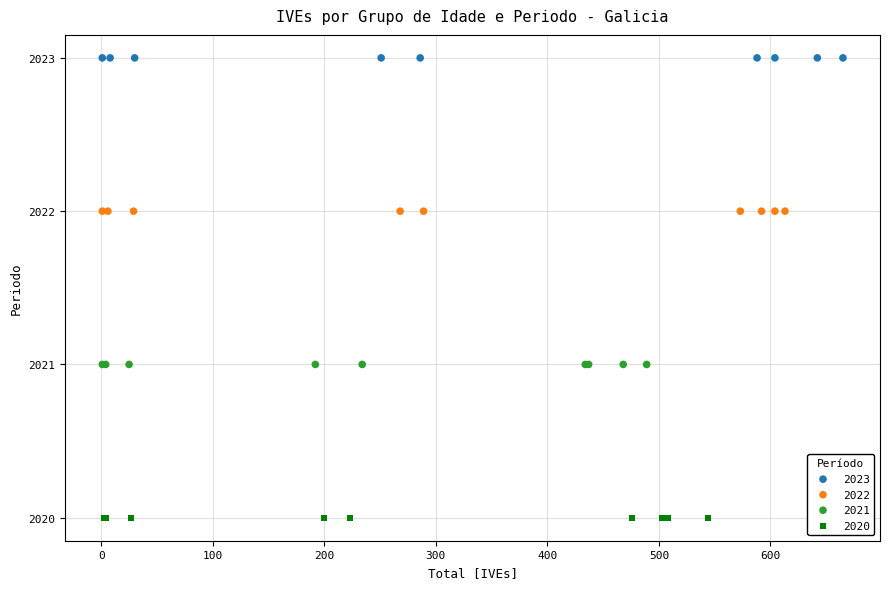

Which series reaches the maximum Y coordinate?

2023